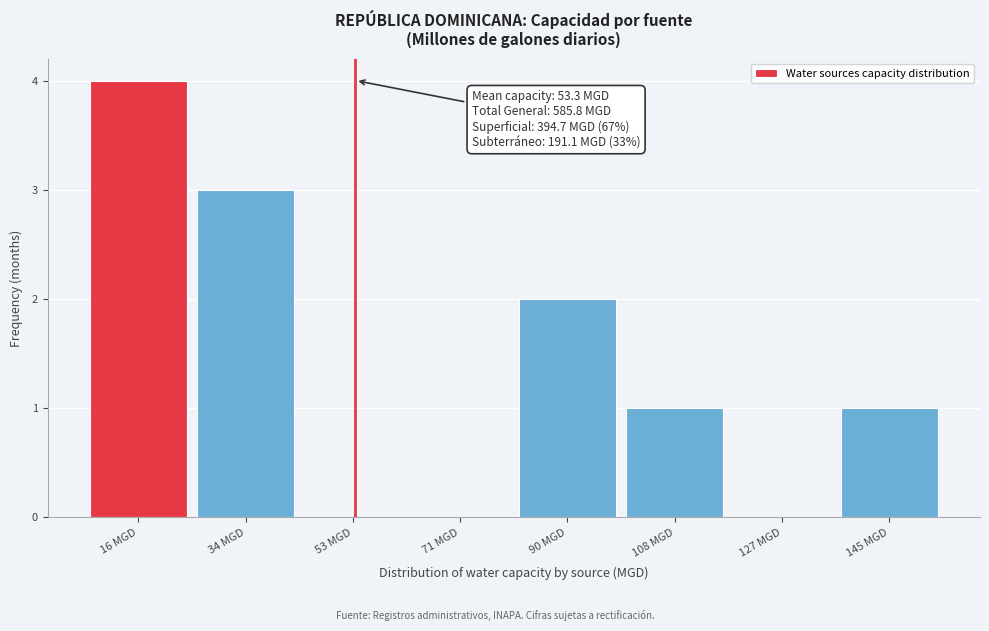

Which range on the x-axis has the tallest bar?

8 to 26